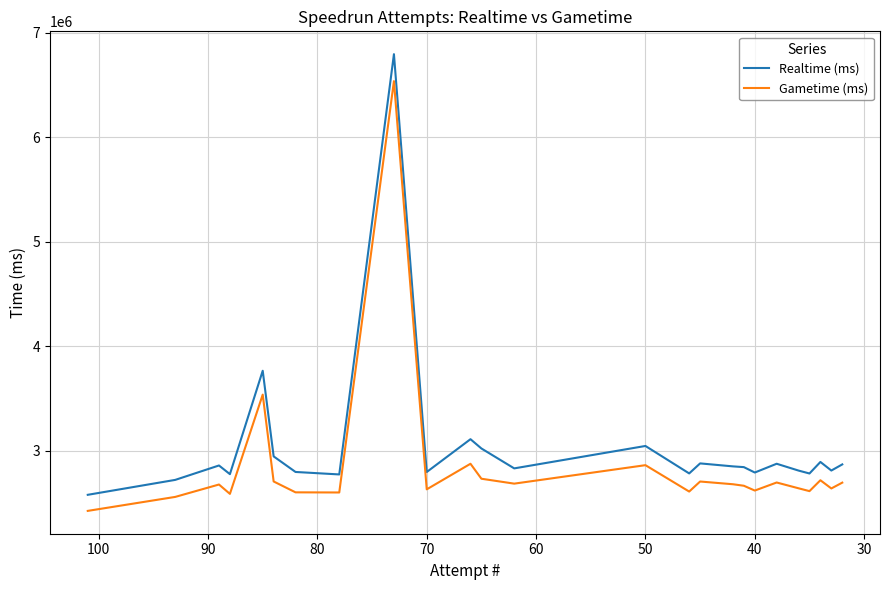

What is the minimum value shown in the chart?

2424929